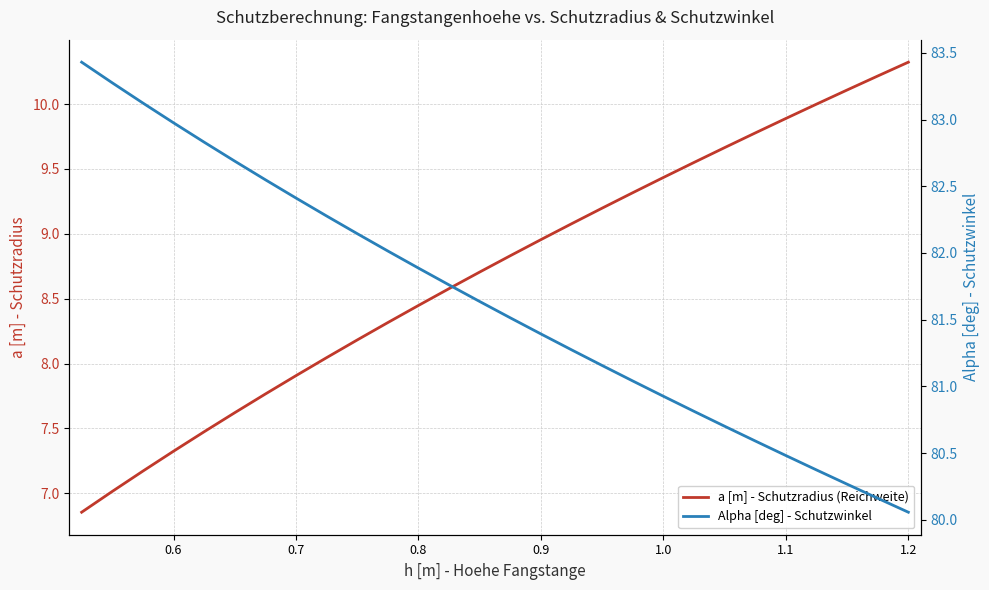

Which category has the highest value in the a [m] - Schutzradius (Reichweite) series?

1.2